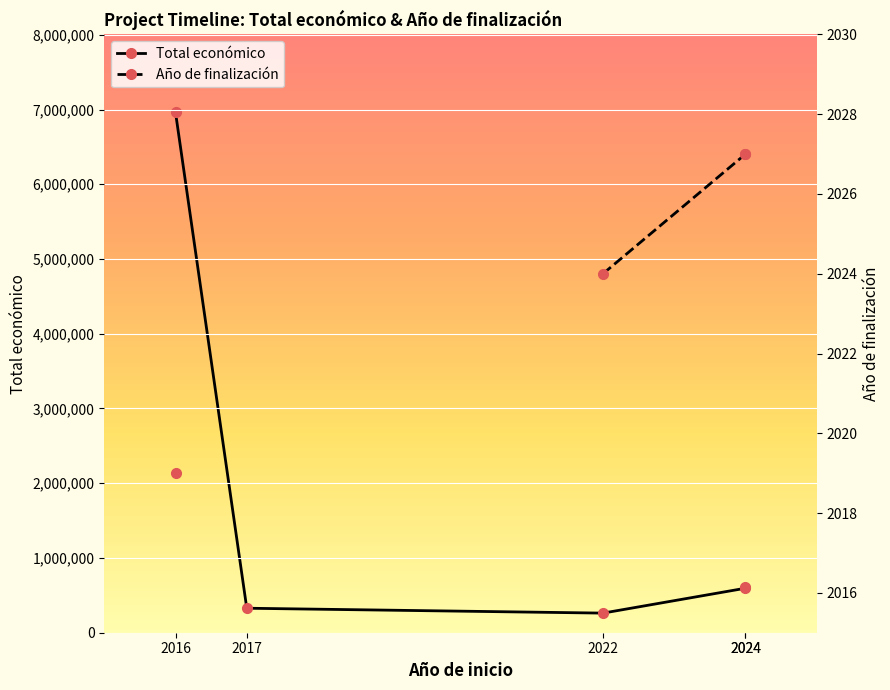

What is the smallest value displayed?

2019.0